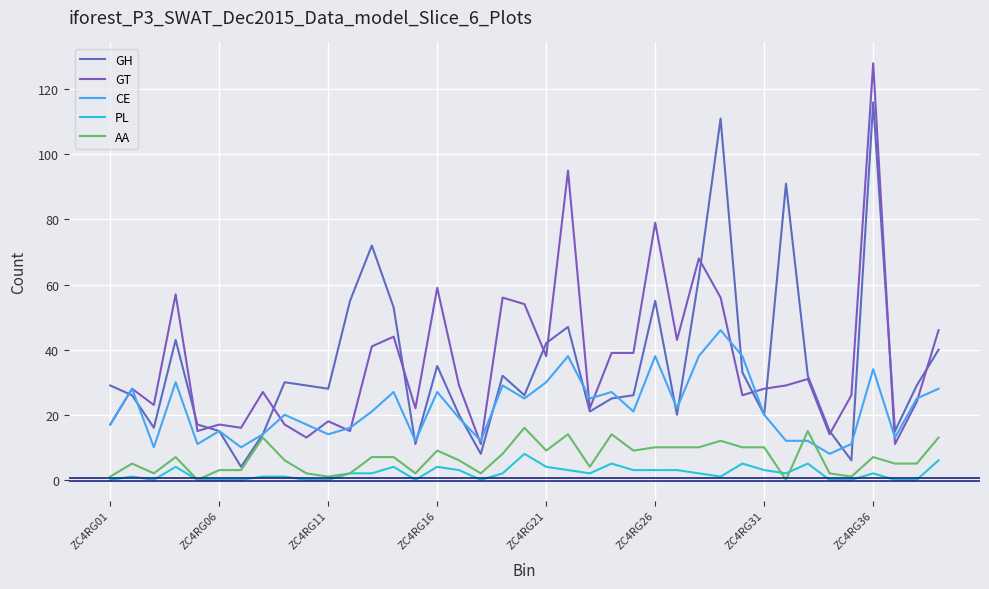

Is this an area chart (filled region under the line)?

No